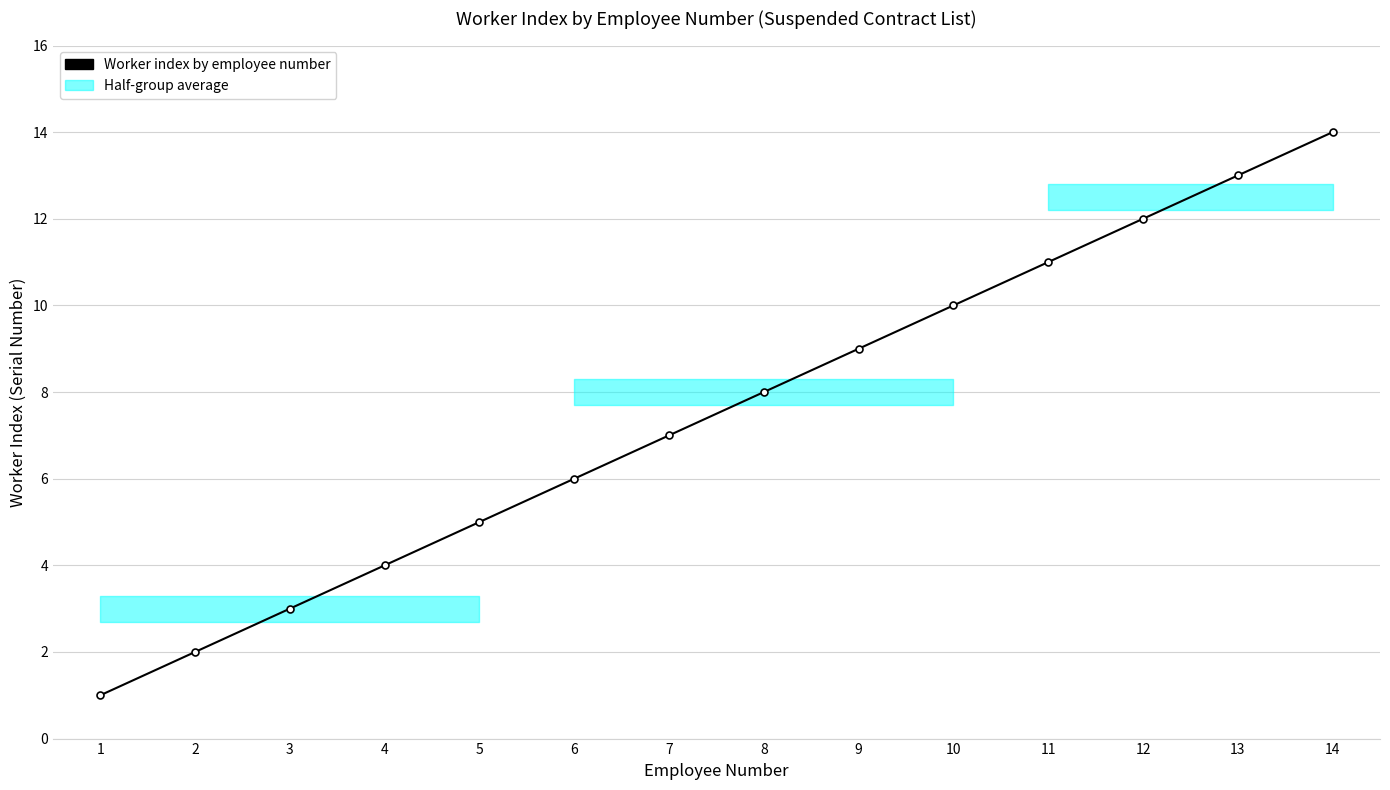

What is the sum of all values?

105